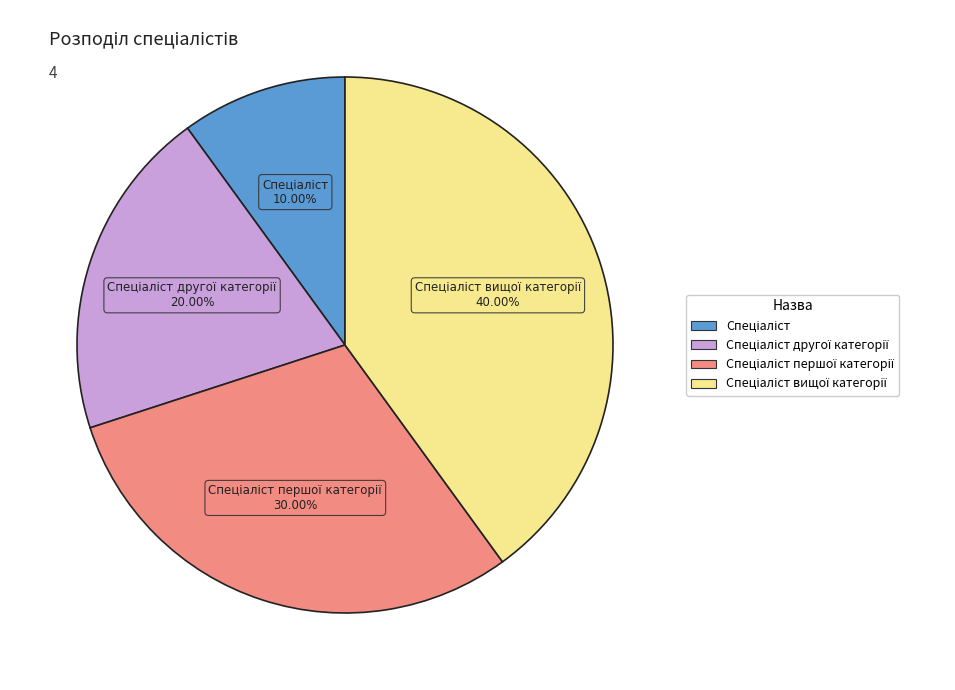

Is there a majority slice in this chart?

No